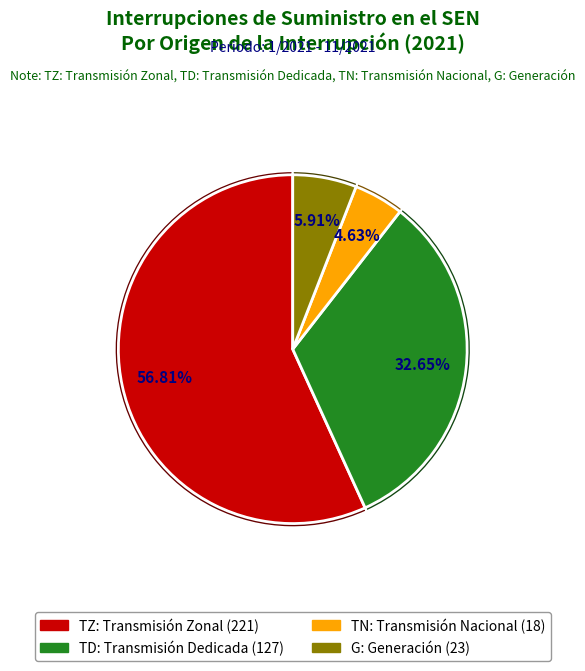

How many slices are in this pie chart?

4